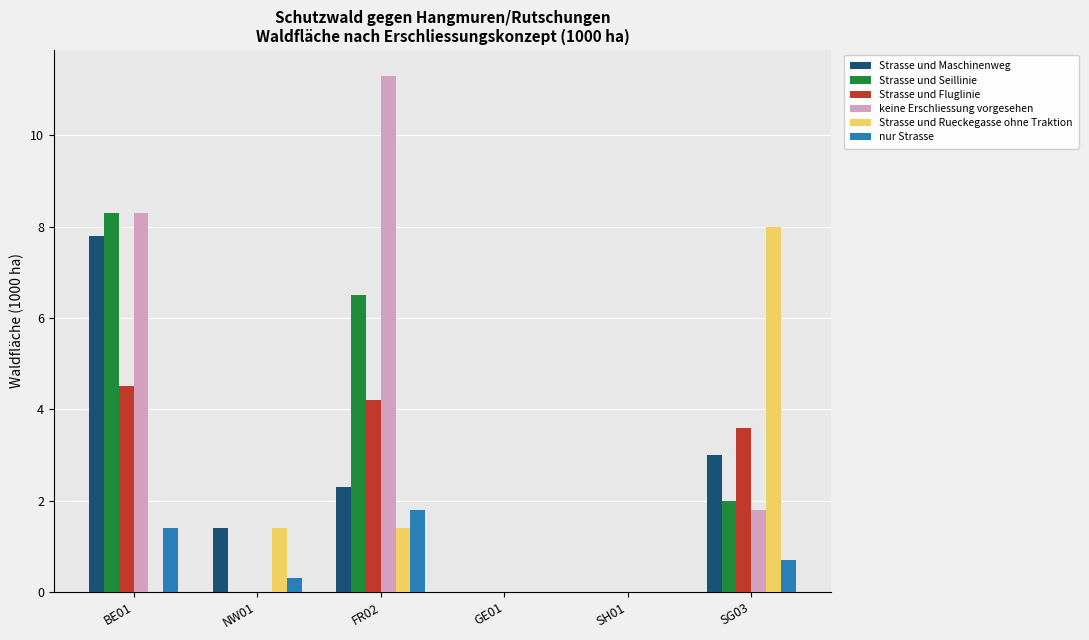

True or false: Strasse und Fluglinie has a value of 4.2 at FR02.

True